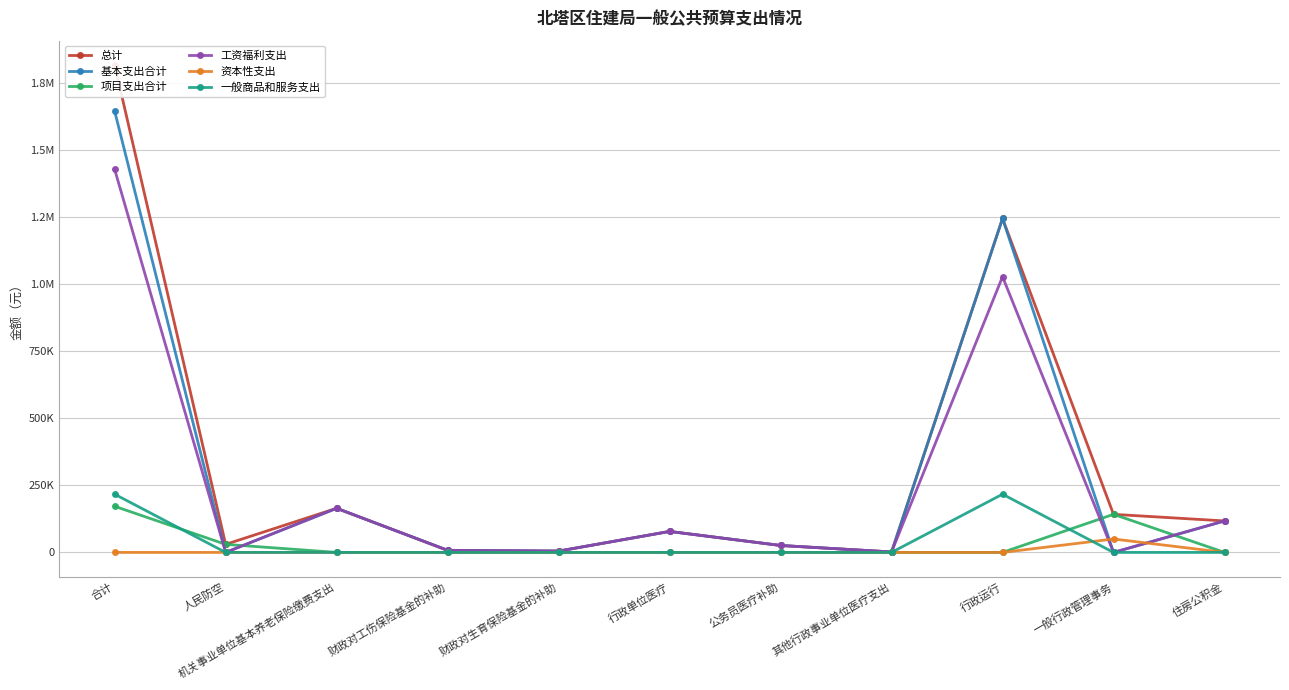

Reading right to left, extract all data points from this chart.

总计: 住房公积金=117353	一般行政管理事务=142000	行政运行=1245340	其他行政事业单位医疗支出=1650	公务员医疗补助=25848	行政单位医疗=78235	财政对生育保险基金的补助=4890	财政对工伤保险基金的补助=7765	机关事业单位基本养老保险缴费支出=164527	人民防空=30000	合计=1817608
基本支出合计: 住房公积金=117353	一般行政管理事务=0	行政运行=1245340	其他行政事业单位医疗支出=1650	公务员医疗补助=25848	行政单位医疗=78235	财政对生育保险基金的补助=4890	财政对工伤保险基金的补助=7765	机关事业单位基本养老保险缴费支出=164527	人民防空=0	合计=1645608
项目支出合计: 住房公积金=0	一般行政管理事务=142000	行政运行=0	其他行政事业单位医疗支出=0	公务员医疗补助=0	行政单位医疗=0	财政对生育保险基金的补助=0	财政对工伤保险基金的补助=0	机关事业单位基本养老保险缴费支出=0	人民防空=30000	合计=172000
工资福利支出: 住房公积金=117353	一般行政管理事务=0	行政运行=1028295	其他行政事业单位医疗支出=1650	公务员医疗补助=25848	行政单位医疗=78235	财政对生育保险基金的补助=4890	财政对工伤保险基金的补助=7765	机关事业单位基本养老保险缴费支出=164527	人民防空=0	合计=1428563
资本性支出: 住房公积金=0	一般行政管理事务=50000	行政运行=0	其他行政事业单位医疗支出=0	公务员医疗补助=0	行政单位医疗=0	财政对生育保险基金的补助=0	财政对工伤保险基金的补助=0	机关事业单位基本养老保险缴费支出=0	人民防空=0	合计=0
一般商品和服务支出: 住房公积金=0	一般行政管理事务=0	行政运行=217045	其他行政事业单位医疗支出=0	公务员医疗补助=0	行政单位医疗=0	财政对生育保险基金的补助=0	财政对工伤保险基金的补助=0	机关事业单位基本养老保险缴费支出=0	人民防空=0	合计=217045